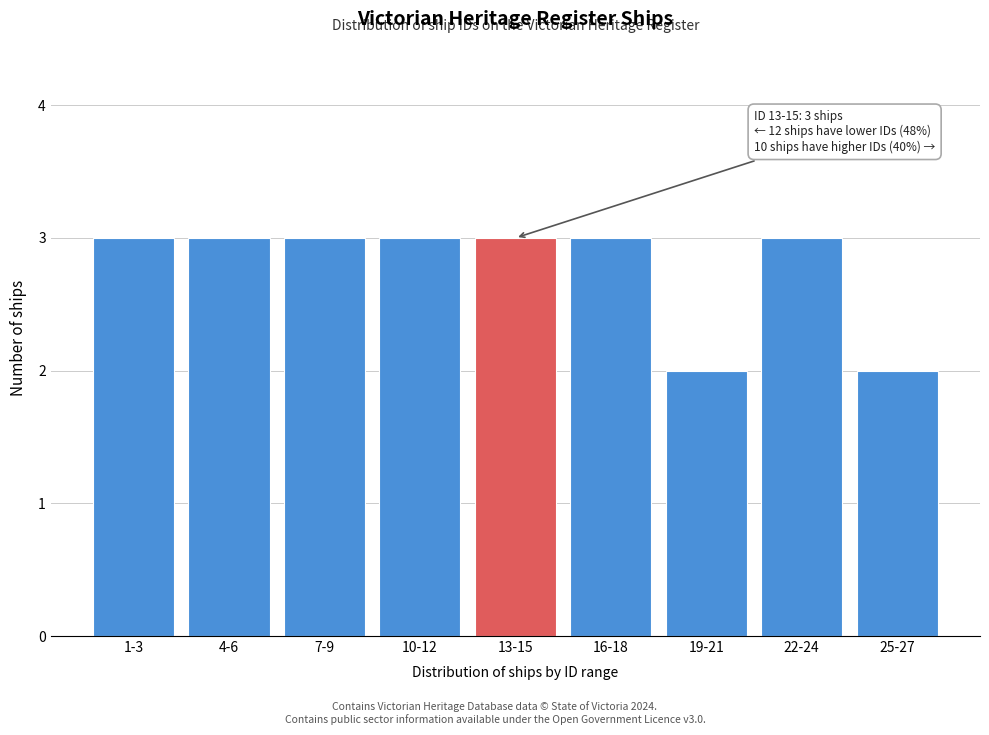

Reading right to left, extract all data points from this chart.

2	3	2	3	3	3	3	3	3